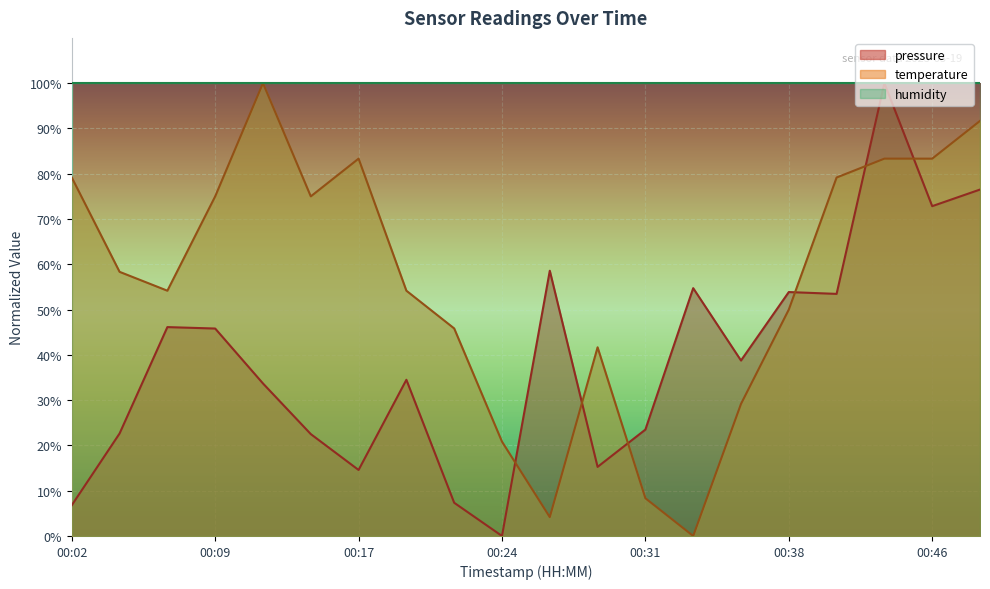

How many data points in temperature are less than 58?

10